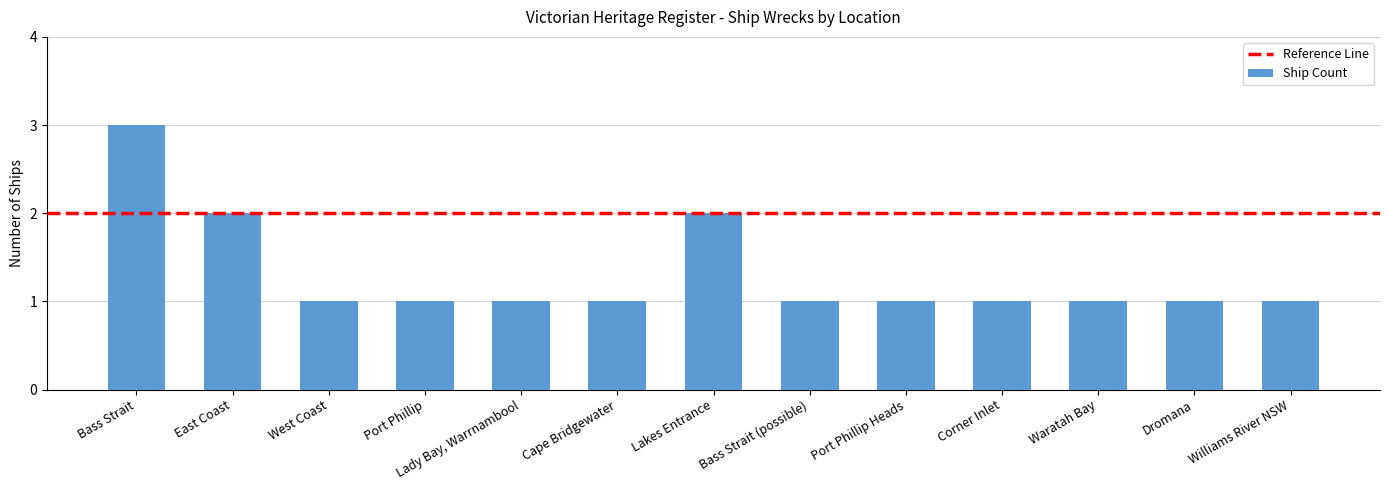

What is the sum of all values?

17